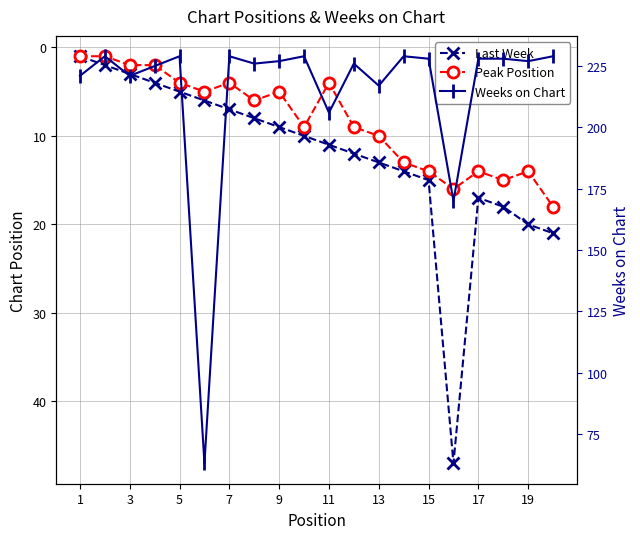

What is the sum of all Last Week values?

243